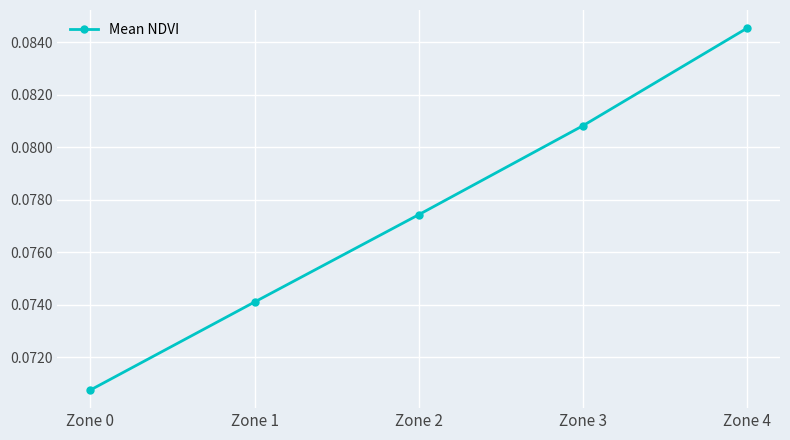

Rank the categories by value from lowest to highest.

Zone 0, Zone 1, Zone 2, Zone 3, Zone 4